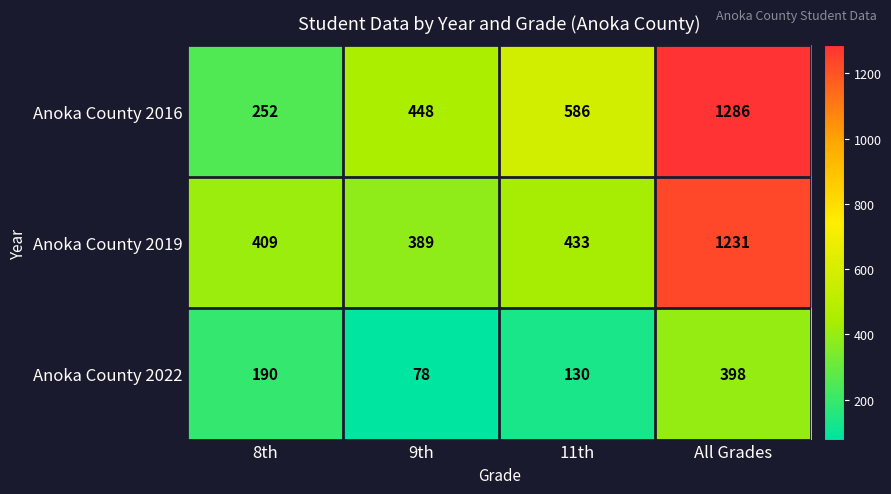

At All Grades, list the series in order from largest to smallest.

Anoka County 2016, Anoka County 2019, Anoka County 2022